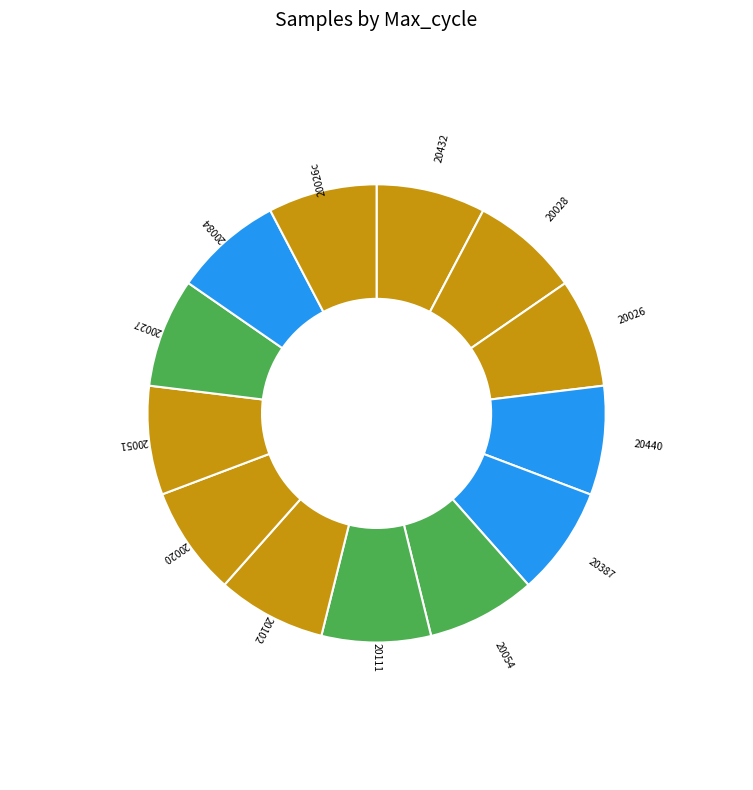

Approximately how many times larger is the value at 20026c compared to 20026?

1.0